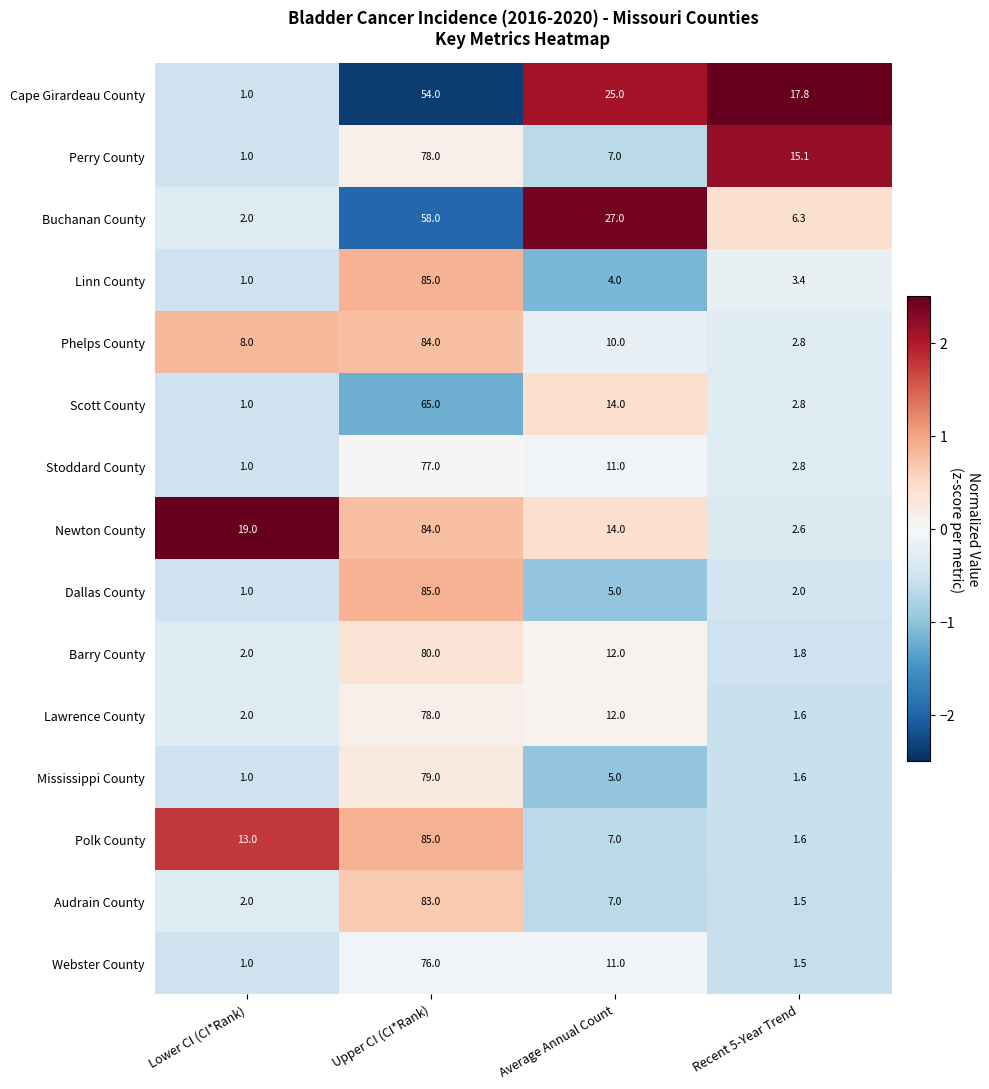

Which series changed the most between Upper CI (CI*Rank) and Recent 5-Year Trend?

Polk County